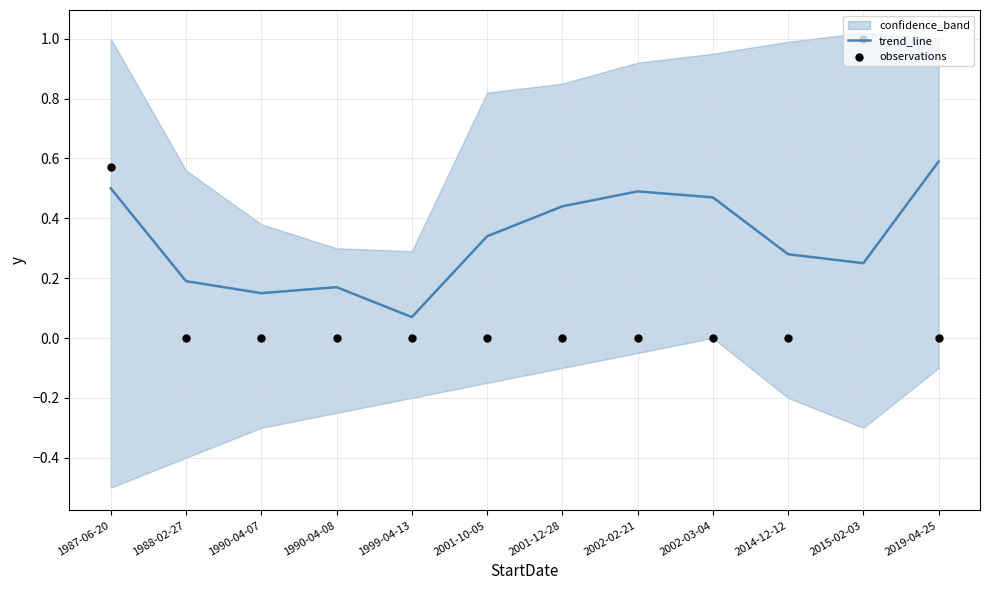

Which series has the largest total across all categories?

trend_line